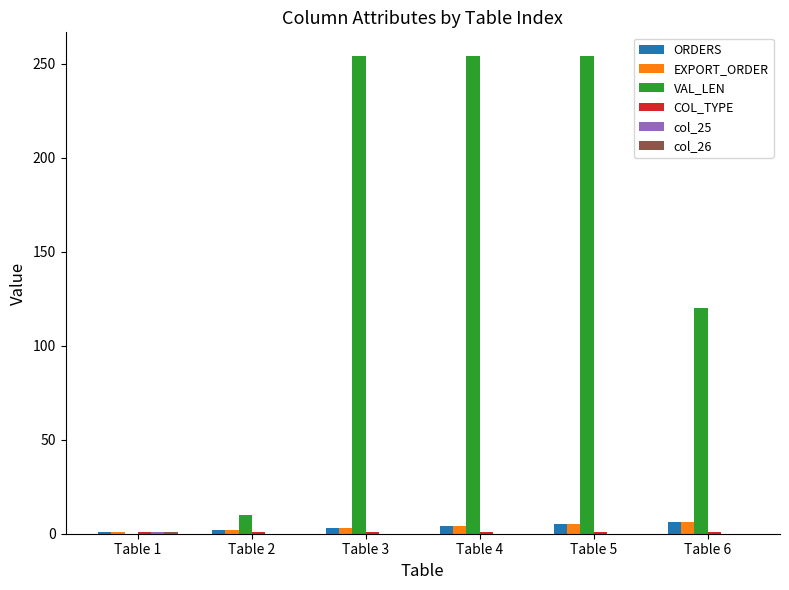

Which series changed the most between Table 2 and Table 4?

VAL_LEN